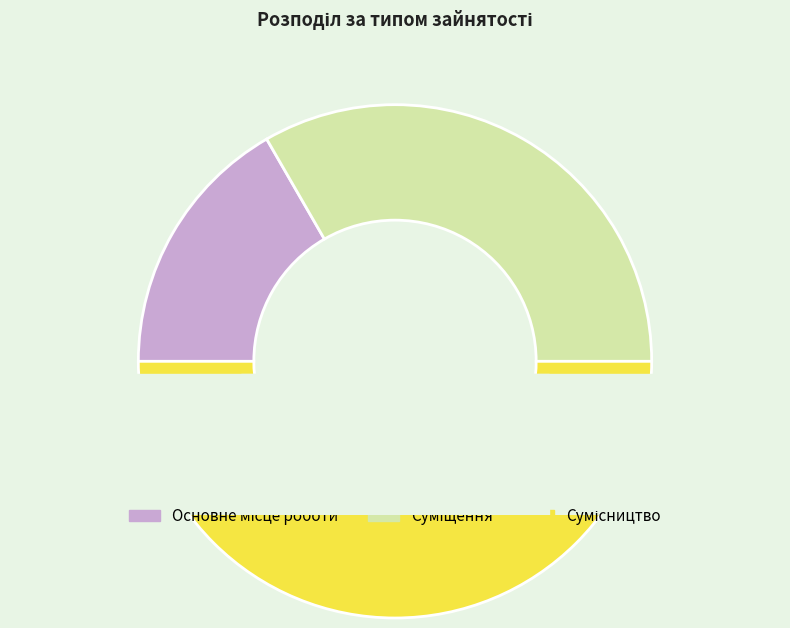

Count the number of slices in the pie.

3